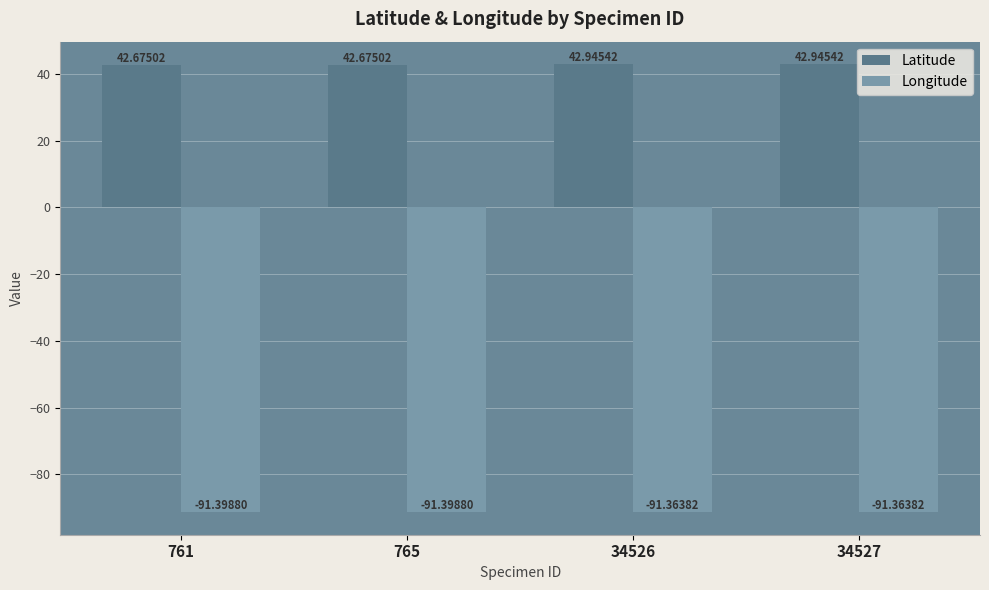

Rank the series by their average value, from lowest to highest.

Longitude, Latitude